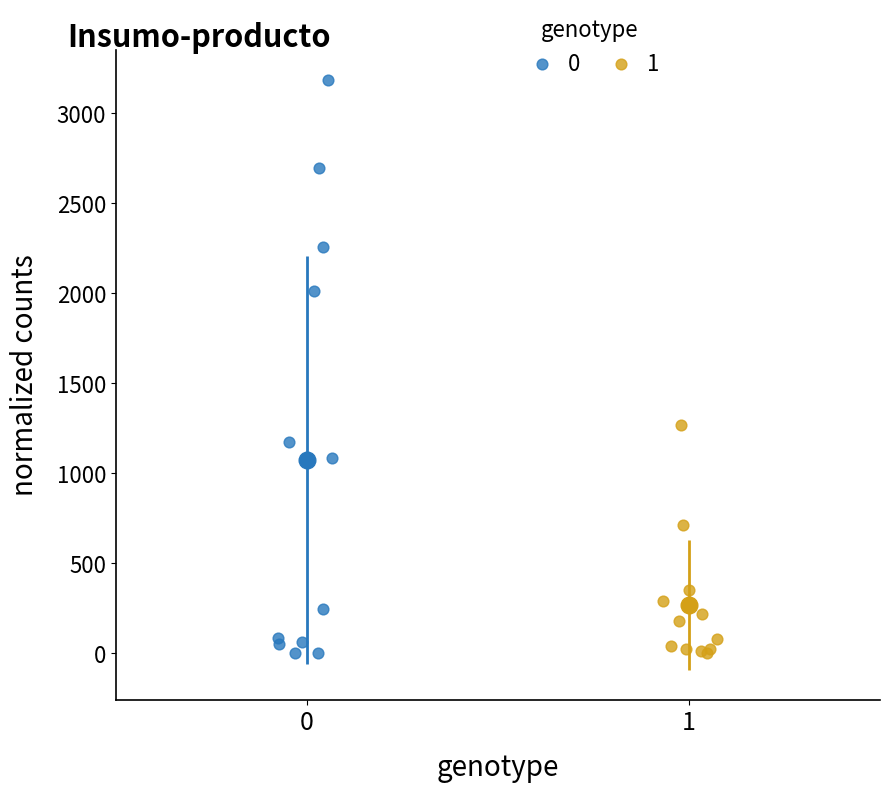

What are all the series names shown in the legend?

0, 1